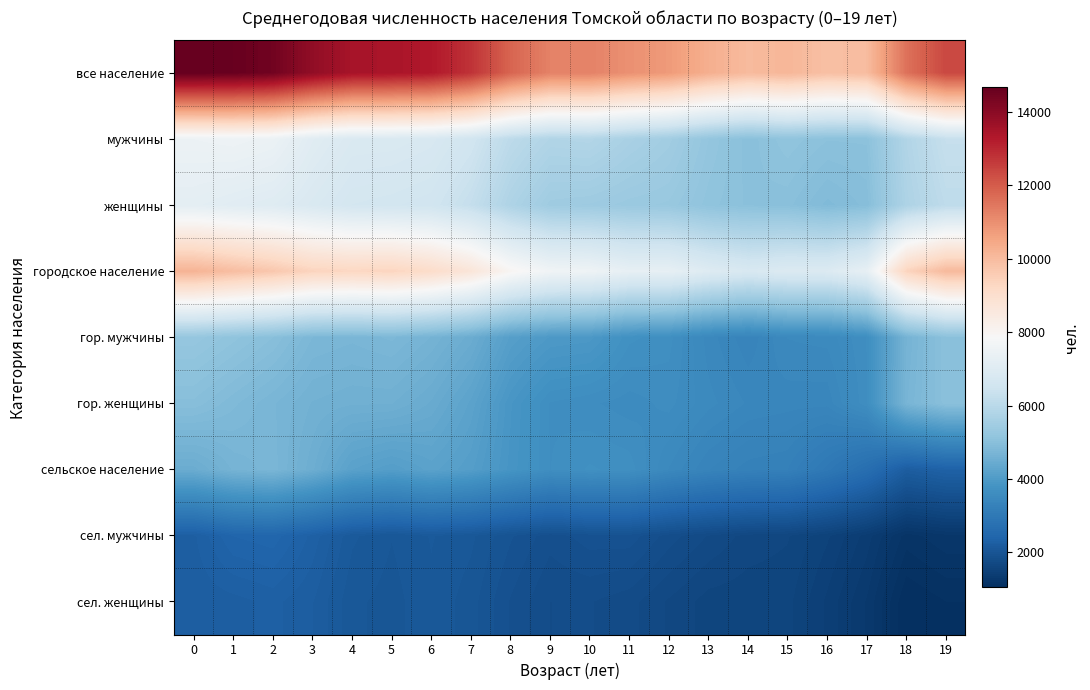

Reading left to right, list all the values displayed in this chart.

все население: 0=14668	1=14614	2=14446	3=13885	4=13474	5=13426	6=13300	7=12784	8=11832	9=11256	10=11257	11=10966	12=10770	13=10304	14=10025	15=10122	16=9894	17=9986	18=11583	19=12379
мужчины: 0=7482	1=7535	2=7442	3=7067	4=6846	5=6836	6=6767	7=6540	8=6072	9=5826	10=5861	11=5644	12=5484	13=5194	14=5002	15=5124	16=5038	17=5043	18=5834	19=6269
женщины: 0=7186	1=7079	2=7004	3=6818	4=6628	5=6590	6=6533	7=6244	8=5760	9=5430	10=5396	11=5322	12=5286	13=5110	14=5023	15=4998	16=4856	17=4943	18=5749	19=6110
городское население: 0=10191	1=9943	2=9704	3=9369	4=9291	5=9340	6=9096	7=8694	8=7990	9=7608	10=7546	11=7286	12=7284	13=6972	14=6774	15=6899	16=6910	17=7296	18=9366	19=10044
гор. мужчины: 0=5228	1=5108	2=4982	3=4767	4=4729	5=4781	6=4657	7=4474	8=4118	9=3964	10=3940	11=3718	12=3670	13=3464	14=3344	15=3492	16=3508	17=3654	18=4658	19=5028
гор. женщины: 0=4963	1=4835	2=4722	3=4602	4=4562	5=4559	6=4439	7=4220	8=3872	9=3644	10=3606	11=3568	12=3614	13=3508	14=3430	15=3407	16=3402	17=3642	18=4708	19=5016
сельское население: 0=4477	1=4671	2=4742	3=4516	4=4183	5=4086	6=4204	7=4090	8=3842	9=3648	10=3711	11=3680	12=3486	13=3332	14=3251	15=3223	16=2984	17=2690	18=2217	19=2335
сел. мужчины: 0=2254	1=2427	2=2460	3=2300	4=2117	5=2055	6=2110	7=2066	8=1954	9=1862	10=1921	11=1926	12=1814	13=1730	14=1658	15=1632	16=1530	17=1389	18=1176	19=1241
сел. женщины: 0=2223	1=2244	2=2282	3=2216	4=2066	5=2031	6=2094	7=2024	8=1888	9=1786	10=1790	11=1754	12=1672	13=1602	14=1593	15=1591	16=1454	17=1301	18=1041	19=1094